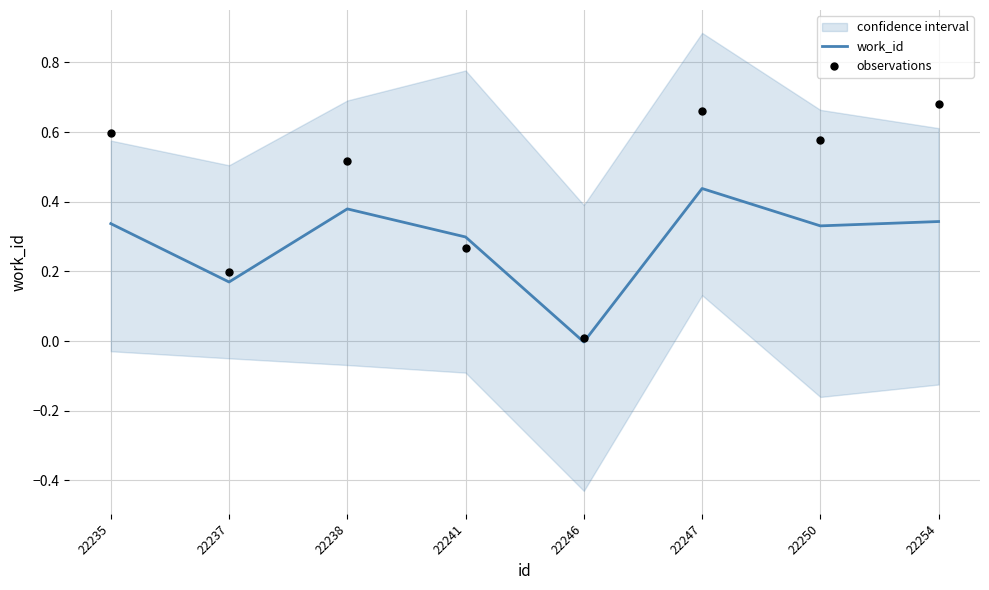

What are all the series names shown in the legend?

work_id, observations